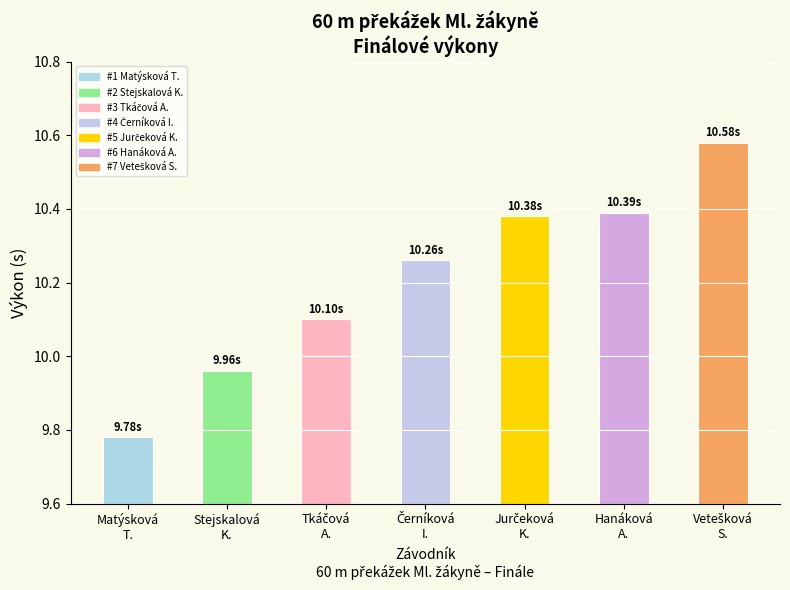

Where is the data nearest to the value 10?

Stejskalová
K.